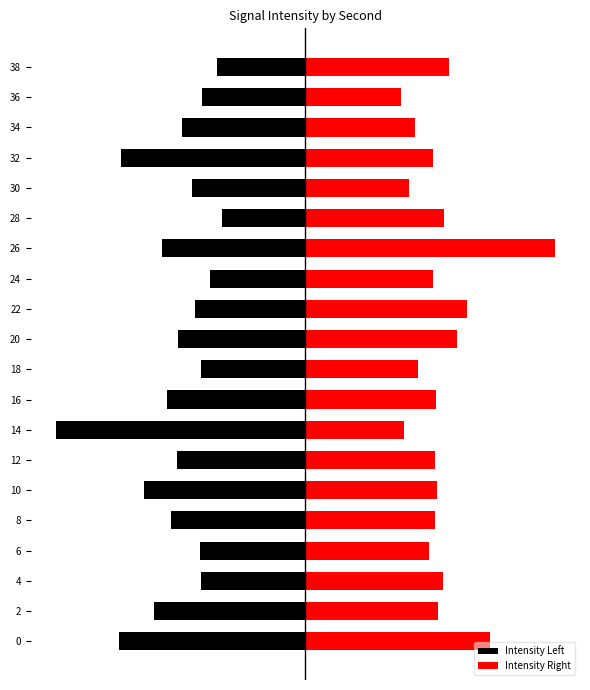

What is the total value across all series at 6?

0.1